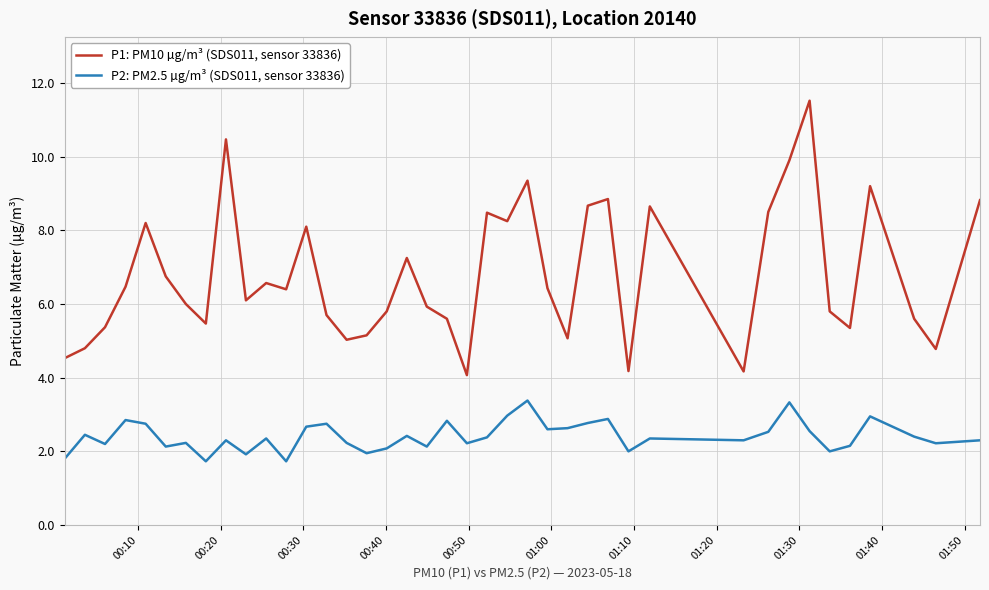

Rank the series by their average value, from highest to lowest.

P1: PM10 µg/m³ (SDS011, sensor 33836), P2: PM2.5 µg/m³ (SDS011, sensor 33836)